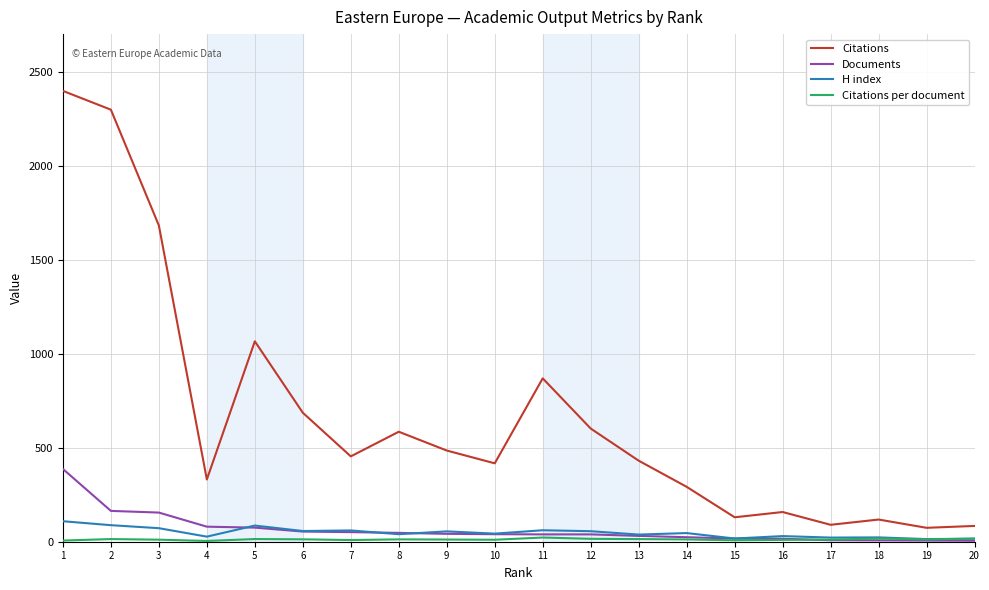

What is the difference between the maximum and minimum values in the H index series?

95.0